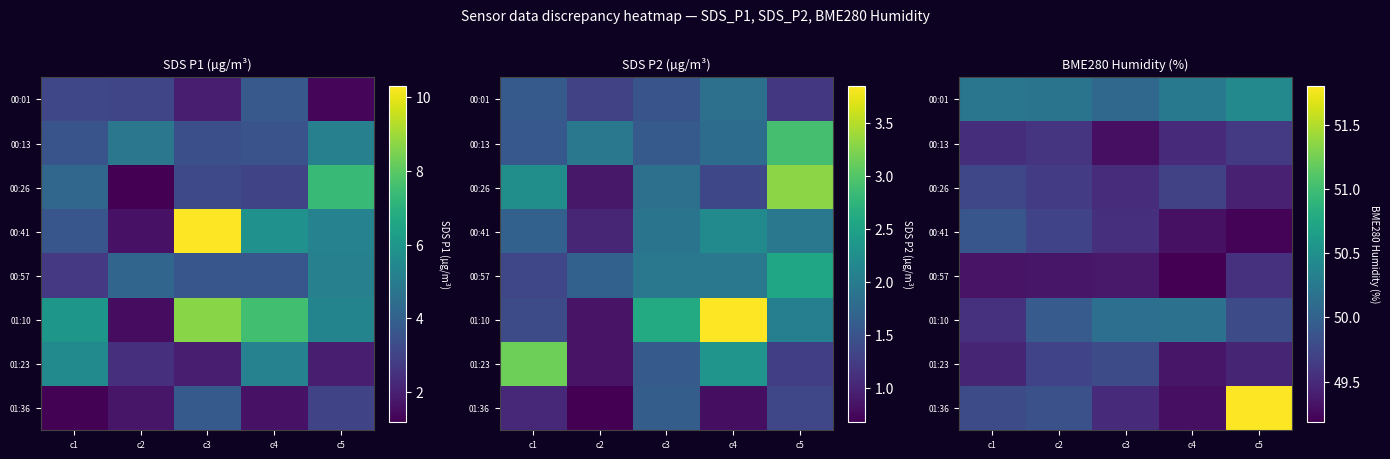

The 00:57 series shows 19.8 at c2. True or false?

False